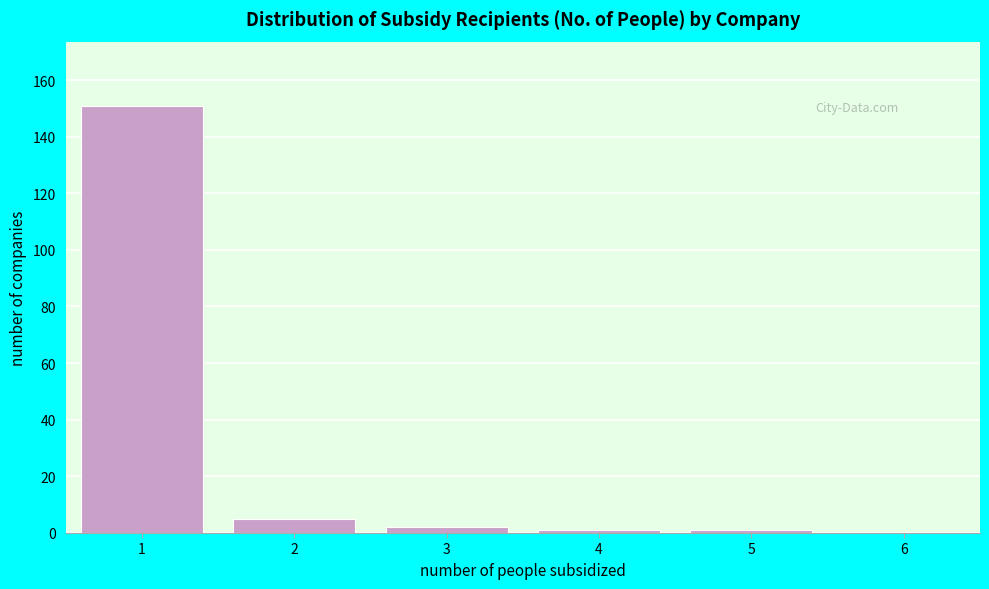

Reading left to right, transcribe this chart: for each bar, give the range it covers on the x-axis and its height. The values are not printed on the chart, so give them approximately, as read against the axis.

0.5 to 1.5: 152
1.5 to 2.5: 6
2.5 to 3.5: 2
3.5 to 4.5: under 2
4.5 to 5.5: under 2
5.5 to 6.5: 0